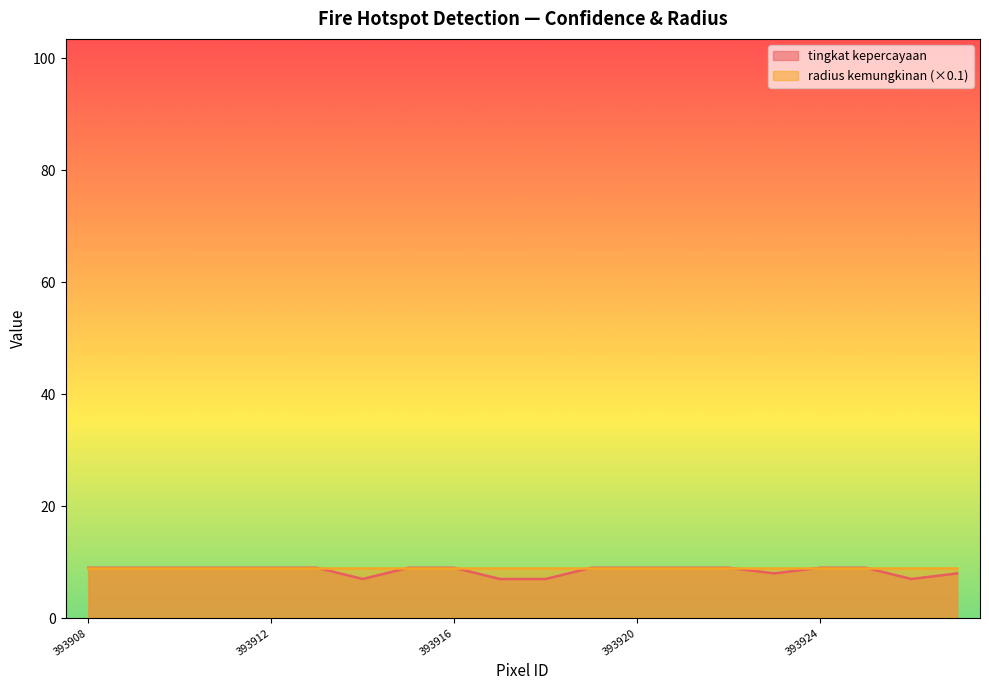

List the labels in order of value, largest first.

393908, 393909, 393910, 393911, 393912, 393913, 393915, 393916, 393919, 393920, 393921, 393922, 393924, 393925, 393923, 393927, 393914, 393917, 393918, 393926